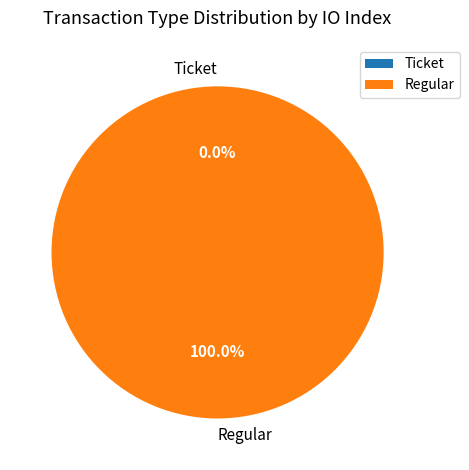

Is it true that Regular is 100% of the pie?

True